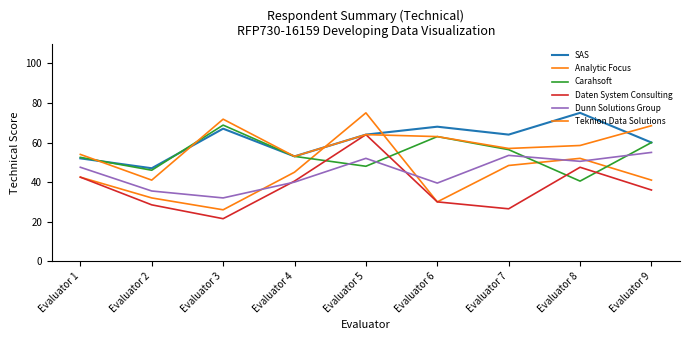

What value does the Analytic Focus series have at Evaluator 5?

75.0